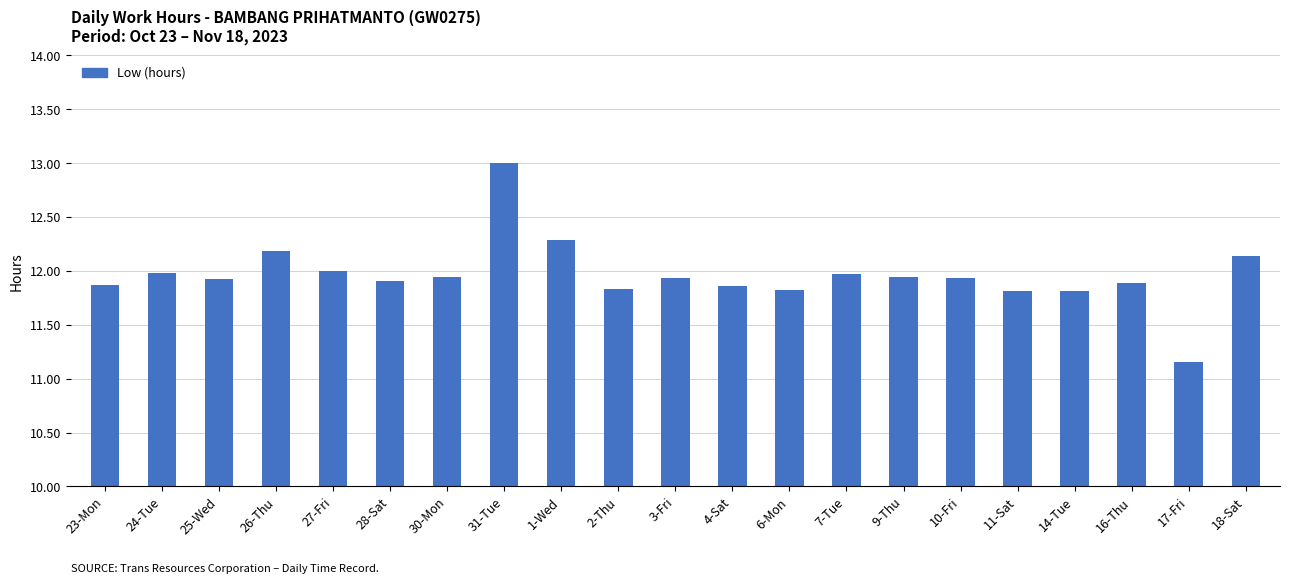

Which label corresponds to the largest value in the chart?

31-Tue